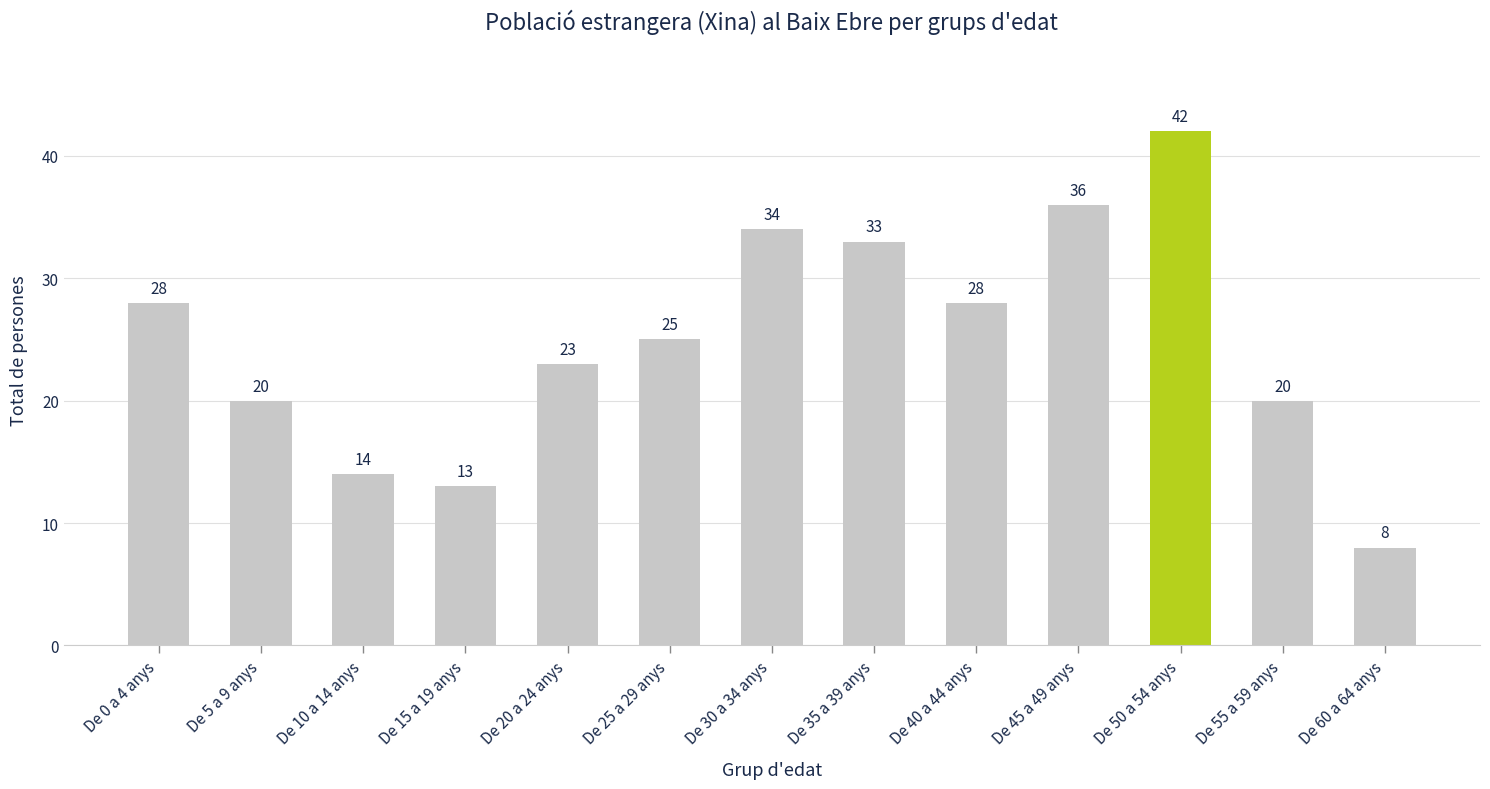

Is it true that the value at De 10 a 14 anys is 22?

False